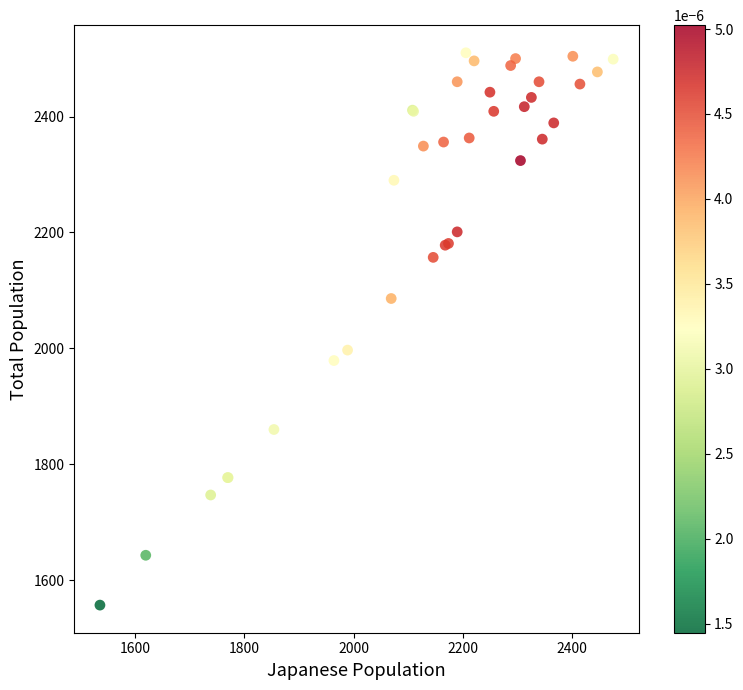

What Y value in the scatter plot is closest to 2033?

1997